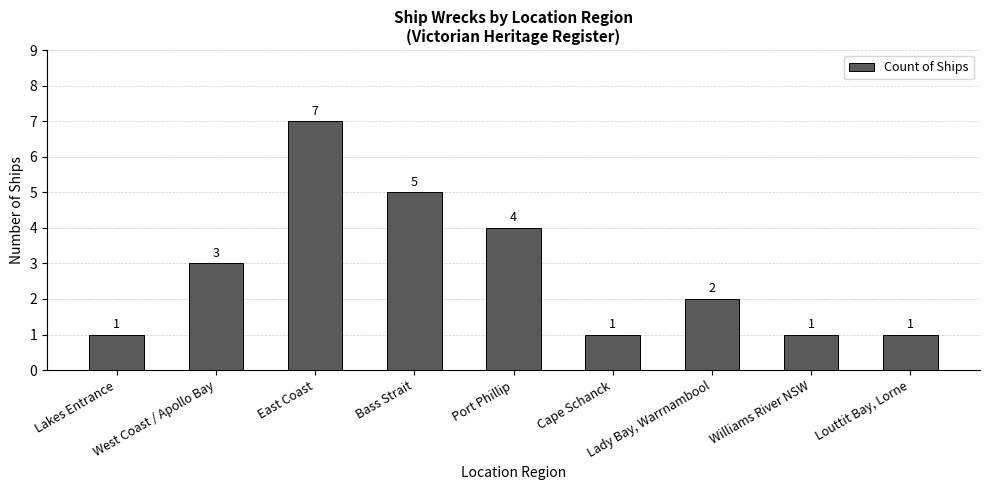

Reading left to right, extract all data points from this chart.

Lakes Entrance=1	West Coast / Apollo Bay=3	East Coast=7	Bass Strait=5	Port Phillip=4	Cape Schanck=1	Lady Bay, Warrnambool=2	Williams River NSW=1	Louttit Bay, Lorne=1